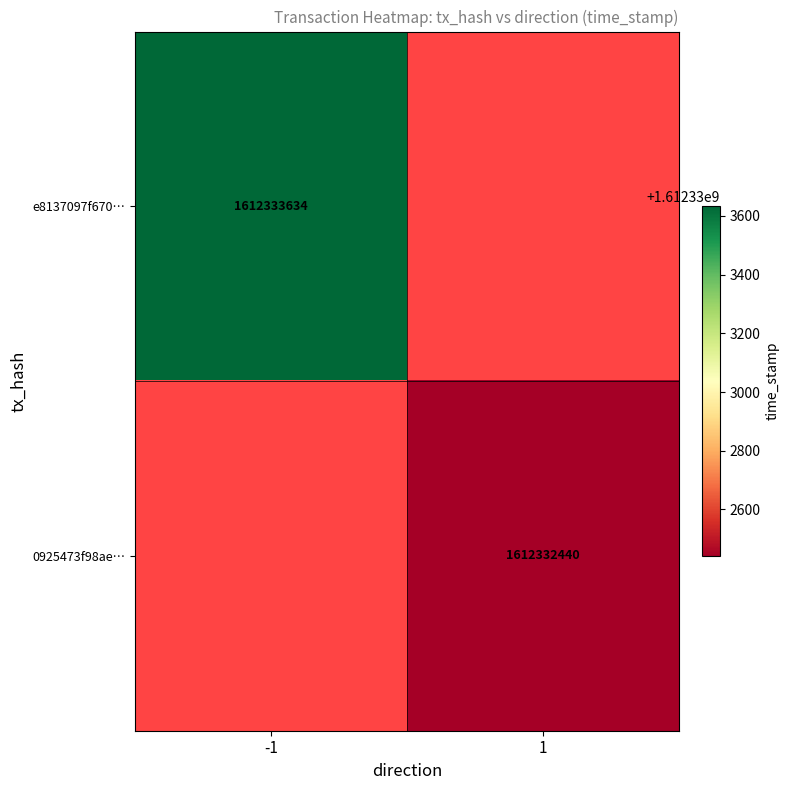

Which series changed the most between 0 and 1?

e8137097f670bca03674062c3ffe10e691238b0